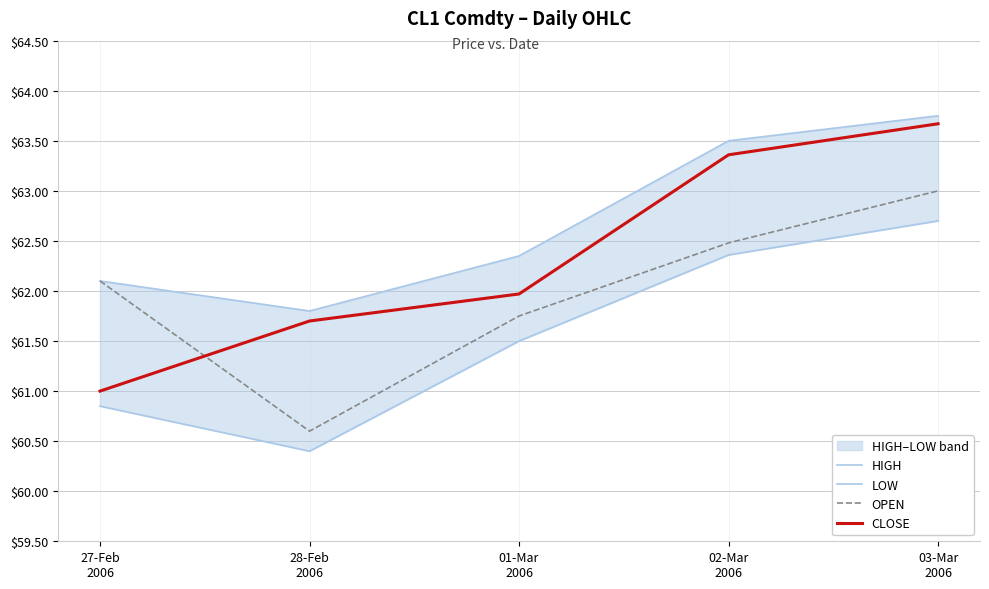

At which category does the chart reach its minimum across all series?

28-Feb
2006